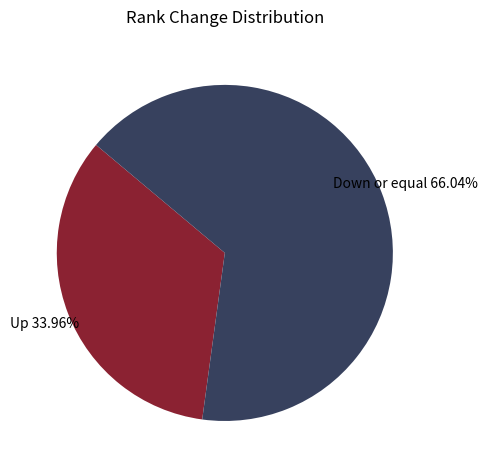

To the nearest percent, what is the difference between the largest and smallest slice percentages?

32%